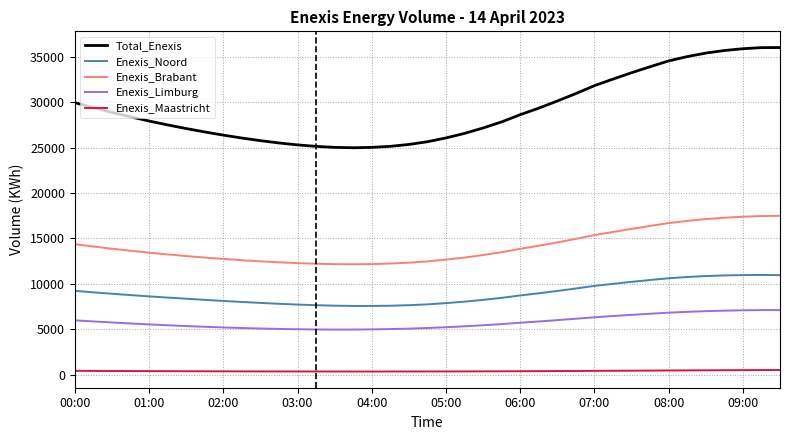

True or false: Enexis_Limburg and Enexis_Brabant cross at least once.

False